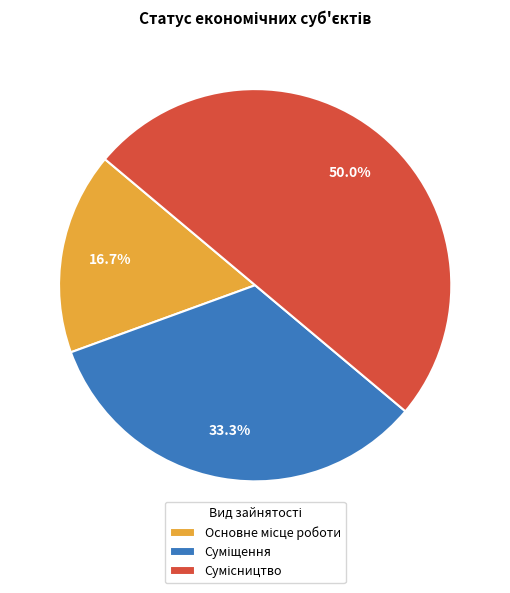

To the nearest percent, what portion does Сумісництво represent?

50%